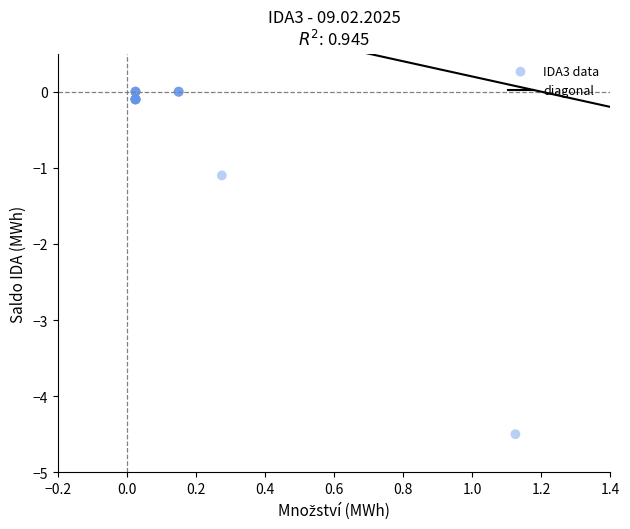

What Y value in the scatter plot is closest to -2?

-1.1